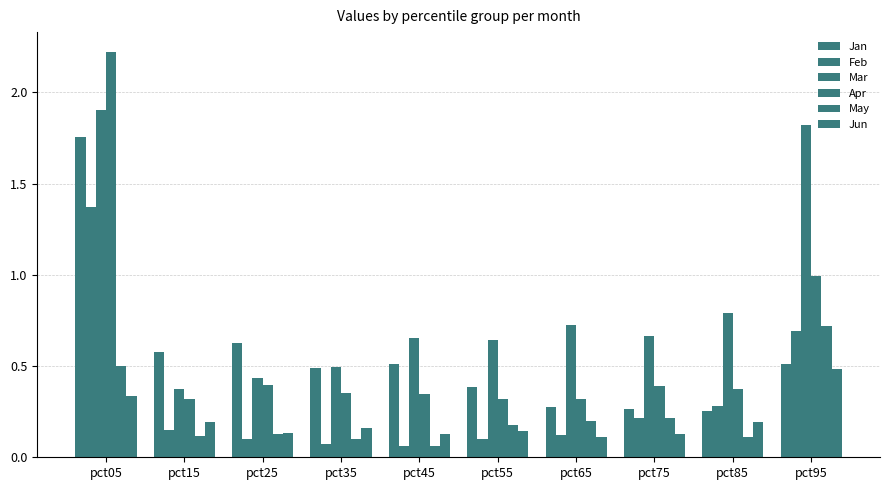

How many data points does each series have?

10